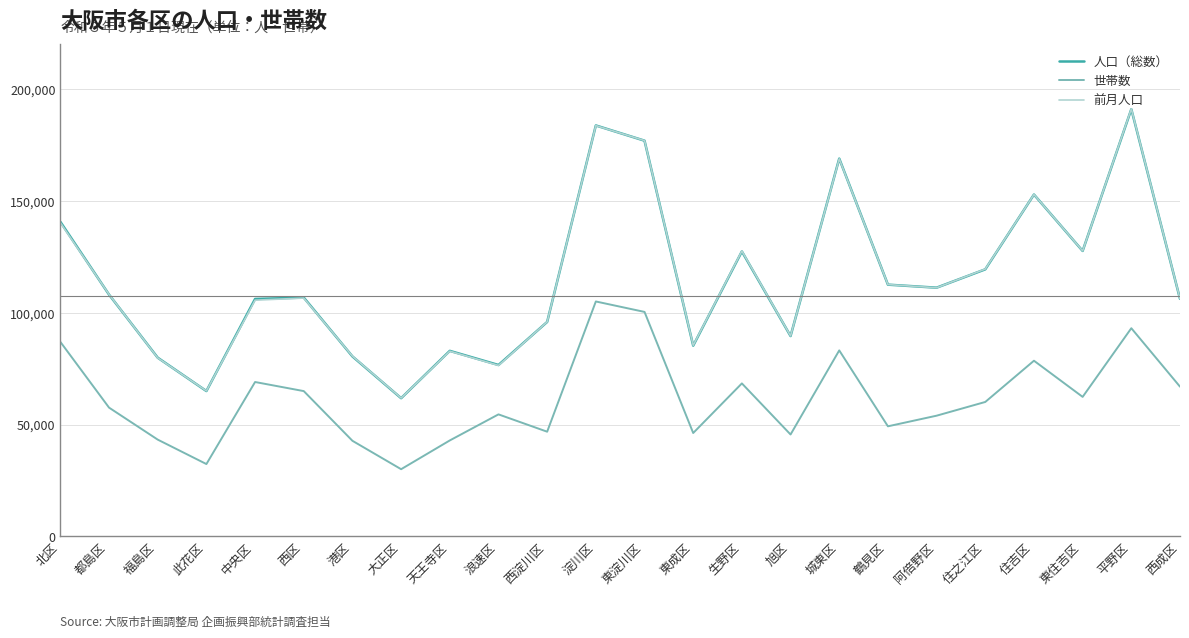

What is the difference between the 世帯数 values at 天王寺区 and 鶴見区?

6311